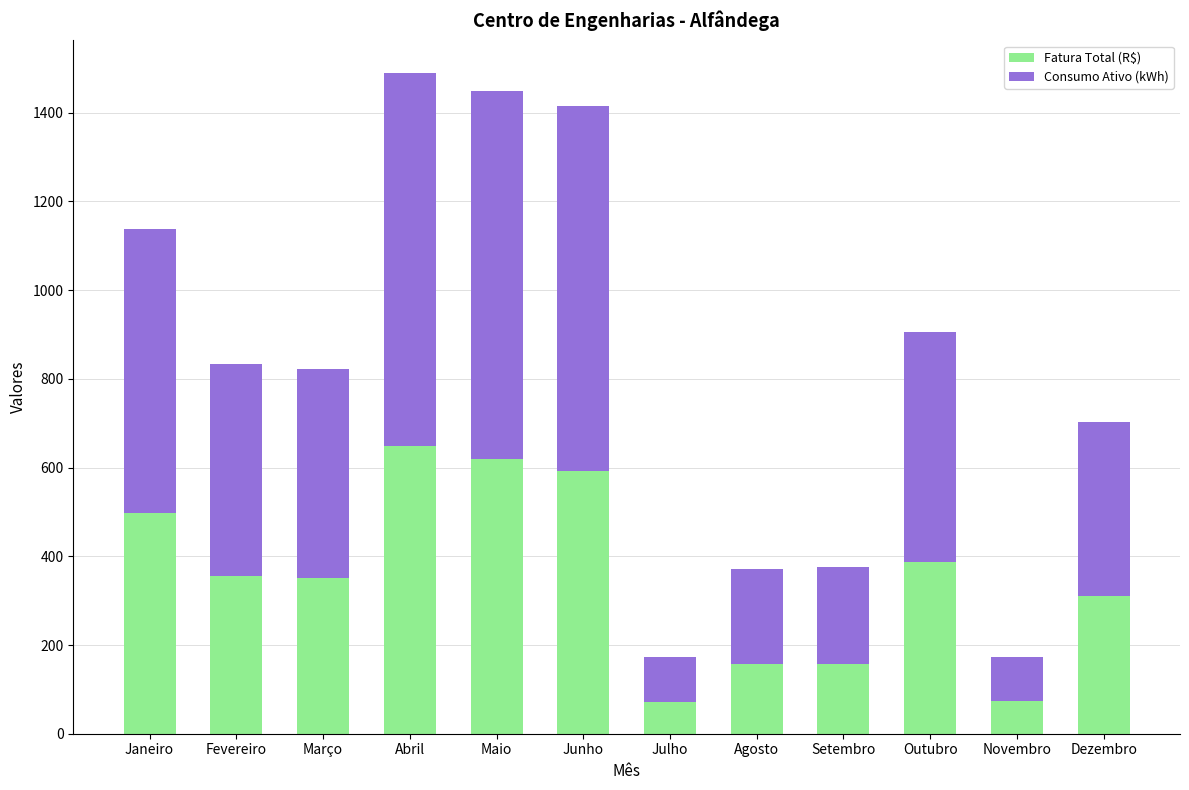

Are the bars horizontal?

No